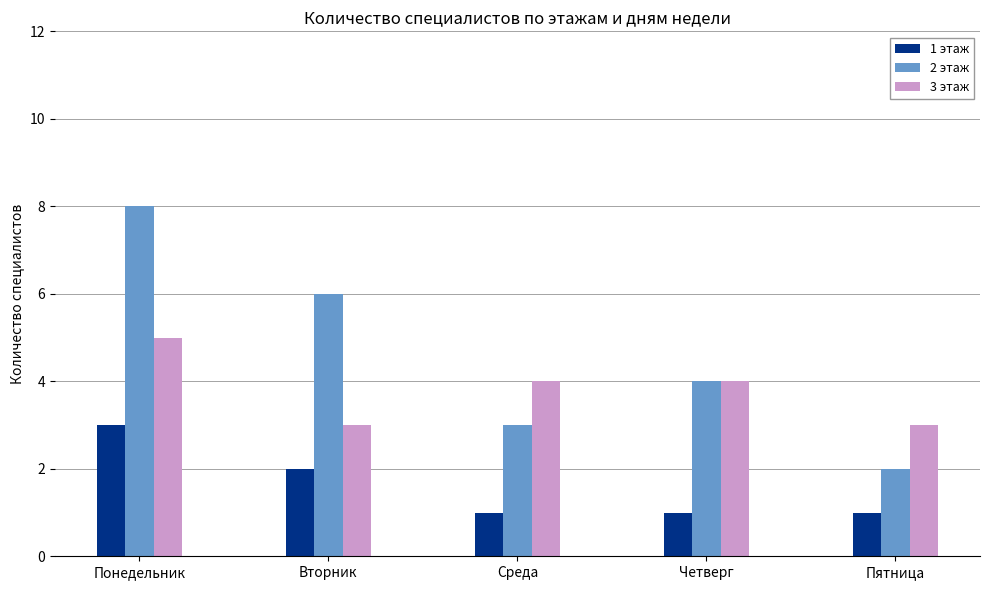

True or false: 1 этаж has a value of 2 at Четверг.

False